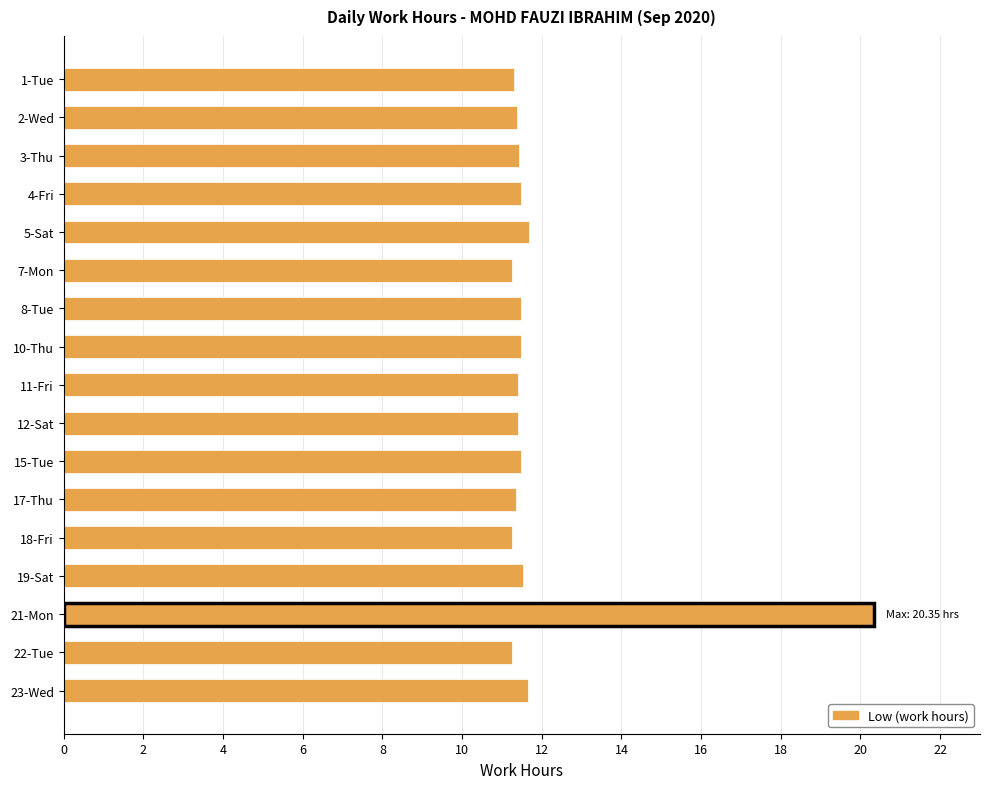

What is the label of the 16th bar from the right?

2-Wed